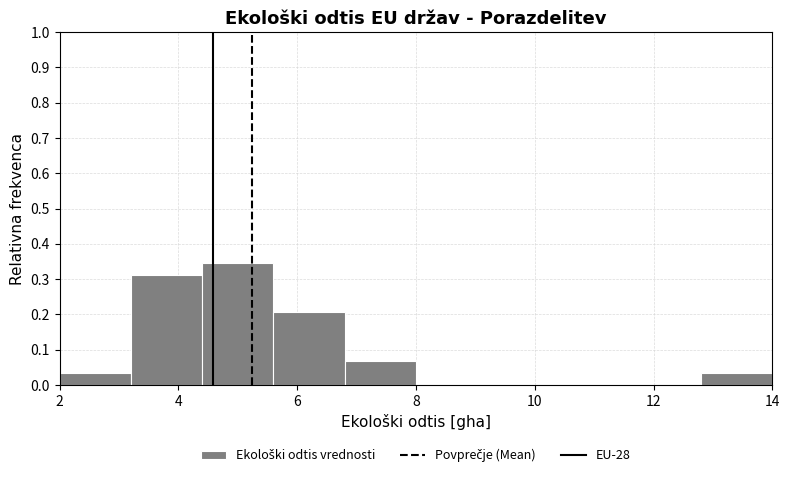

Reading left to right, transcribe this chart: for each bar, give the range it covers on the x-axis and its height. The values are not printed on the chart, so give them approximately, as read against the axis.

2.0 to 3.2: 0.03
3.2 to 4.4: 0.31
4.4 to 5.6: 0.34
5.6 to 6.8: 0.21
6.8 to 8.0: 0.07
8.0 to 9.2: 0
9.2 to 10.4: 0
10.4 to 11.6: 0
11.6 to 12.8: 0
12.8 to 14.0: 0.03